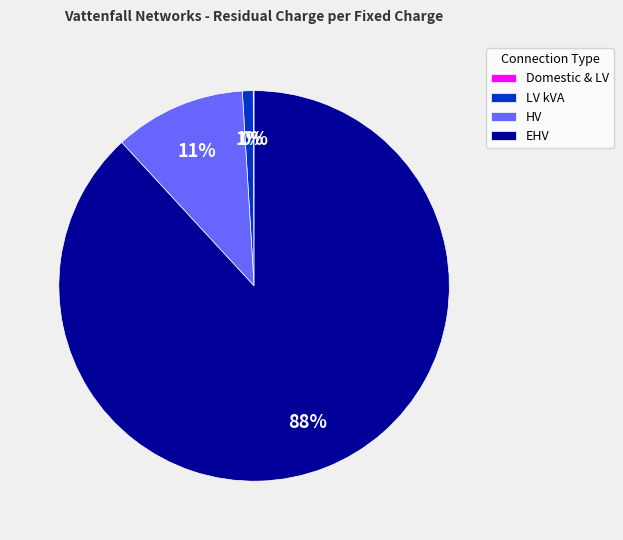

Is the sum of EHV and HV greater than half?

Yes